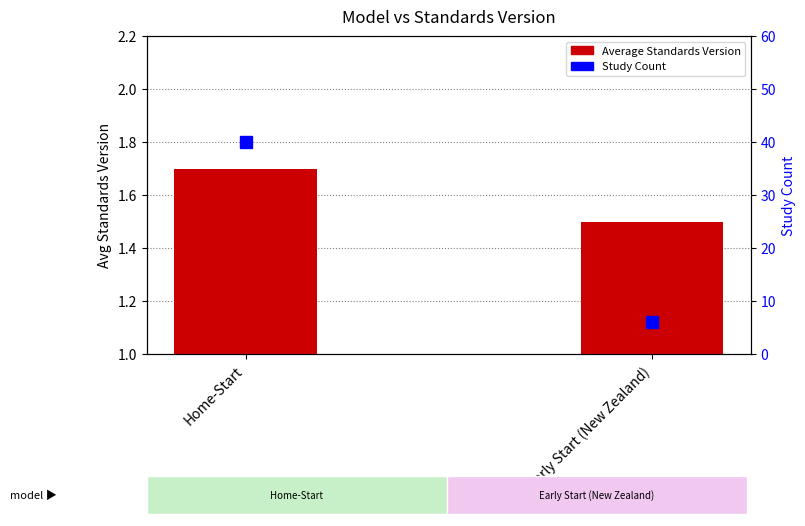

At how many categories does at least one series exceed 18?

1